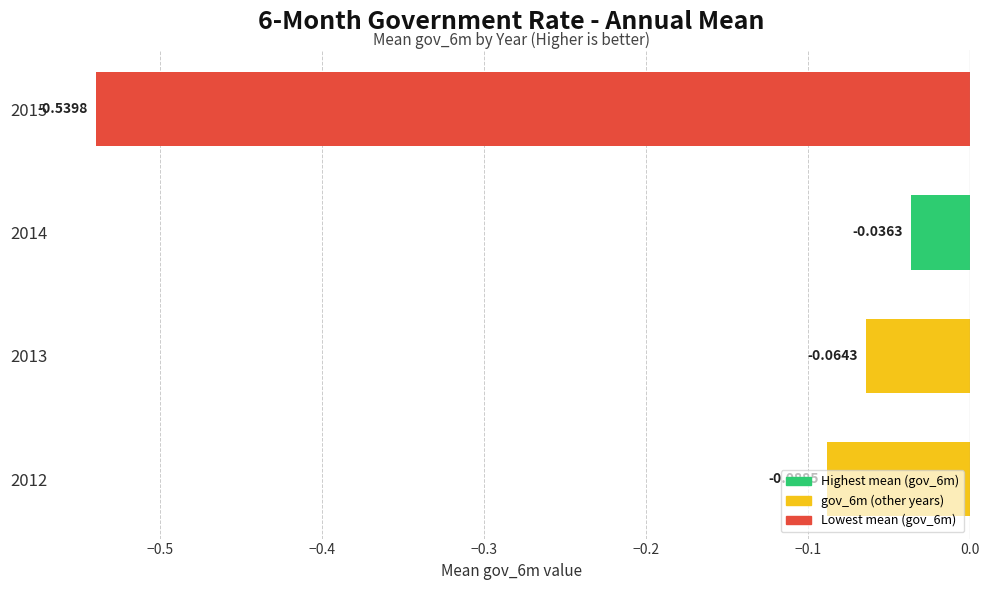

What is the difference between the values at 2012 and 2015?

0.5